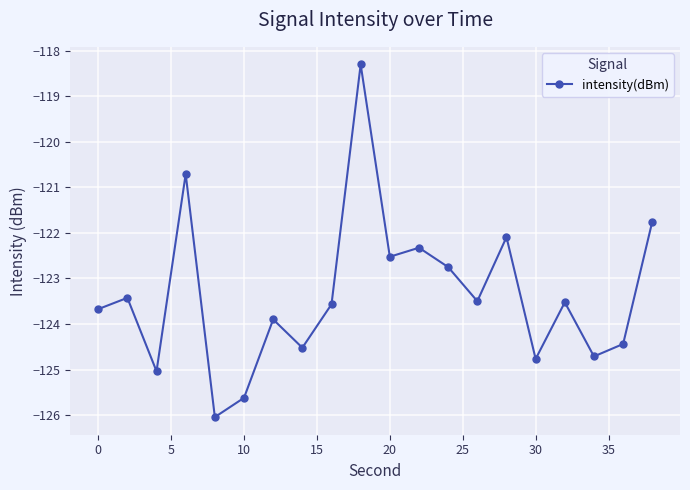

What is the smallest value displayed?

-126.0